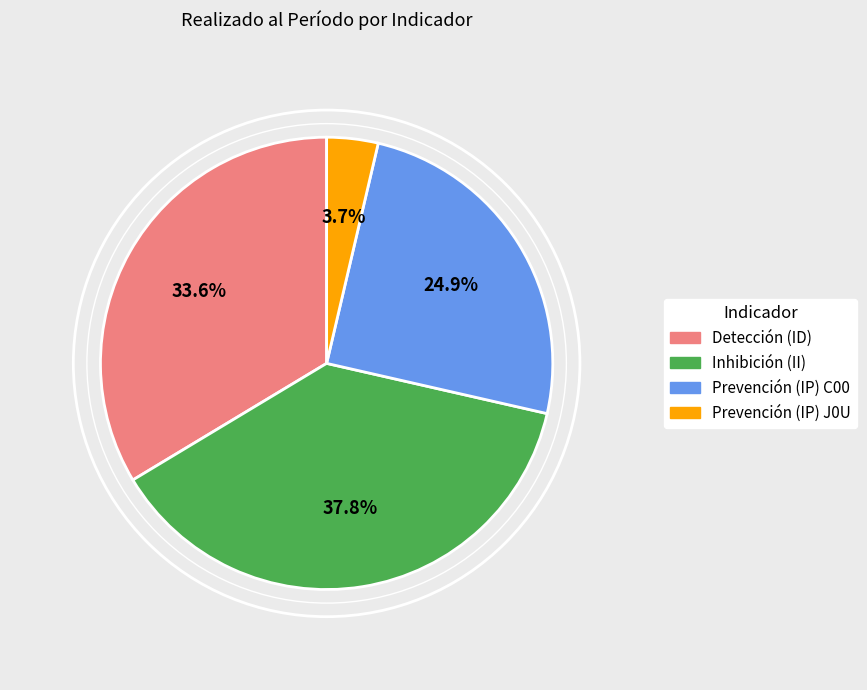

Which has a higher value, Inhibición (II) or Detección (ID)?

Inhibición (II)